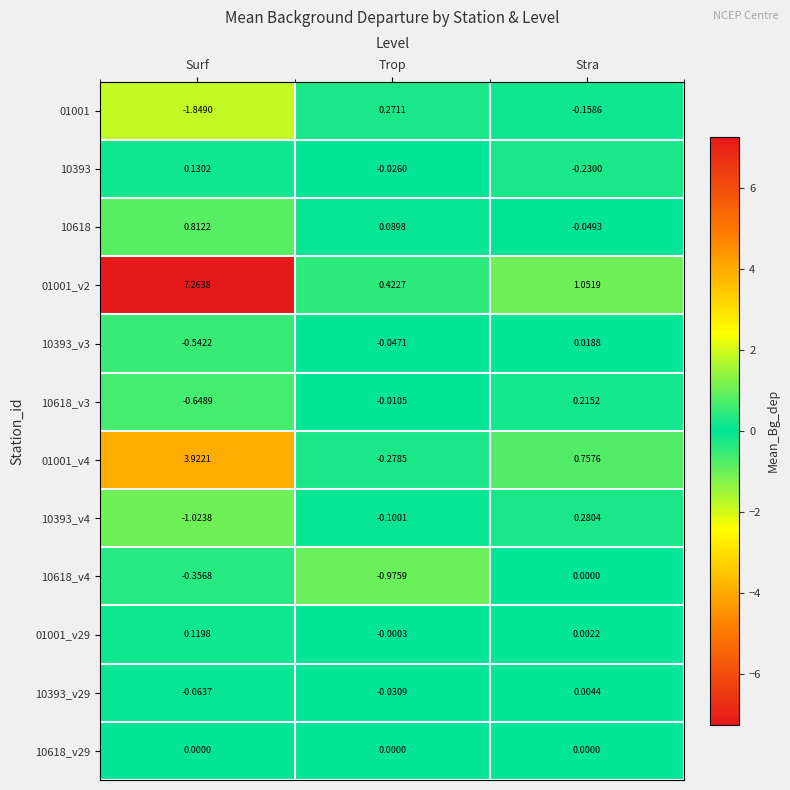

How many categories are shown in the chart?

3